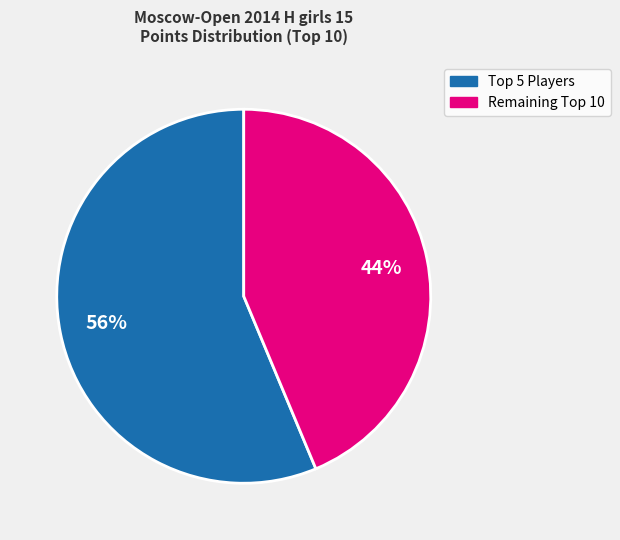

To the nearest percent, what is the average slice percentage?

50%